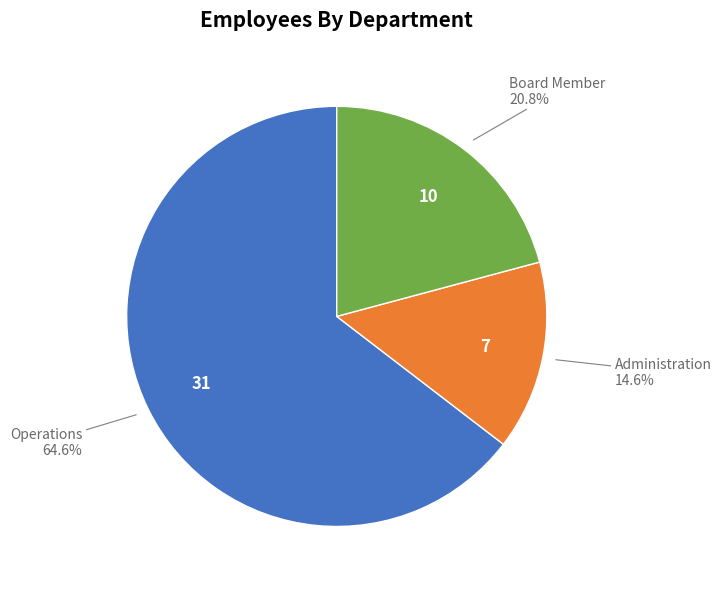

Is there a majority slice in this chart?

Yes